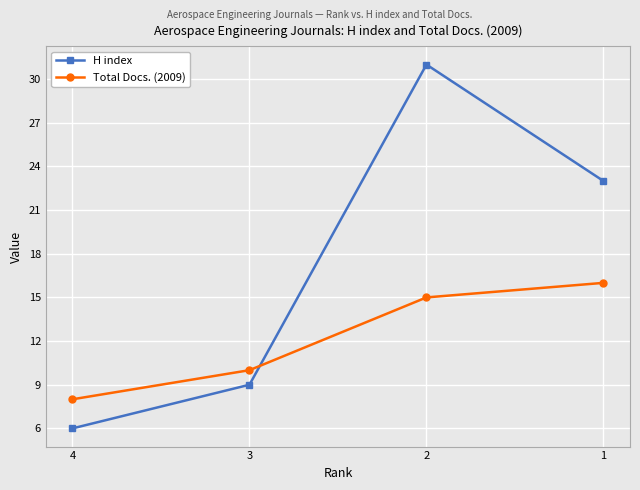

At how many categories does at least one series exceed 30?

1